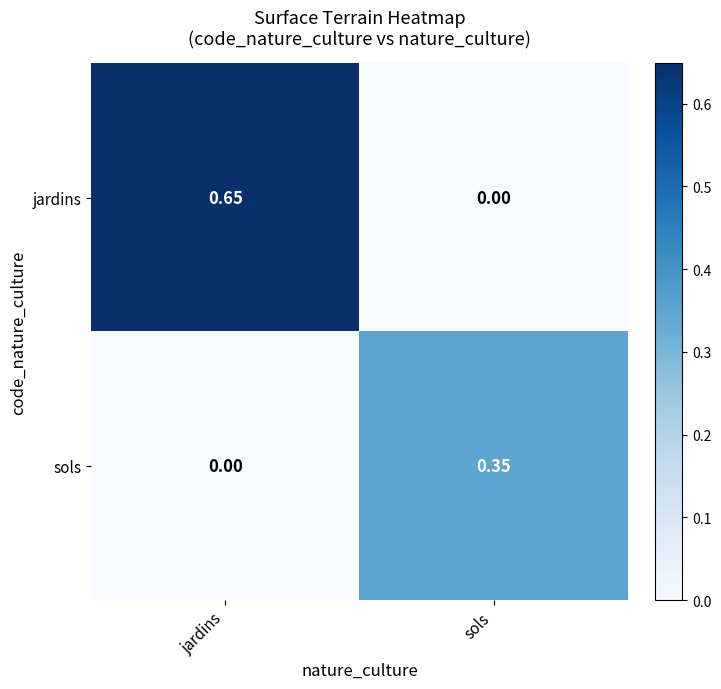

Which category has the lowest value in the jardins series?

sols